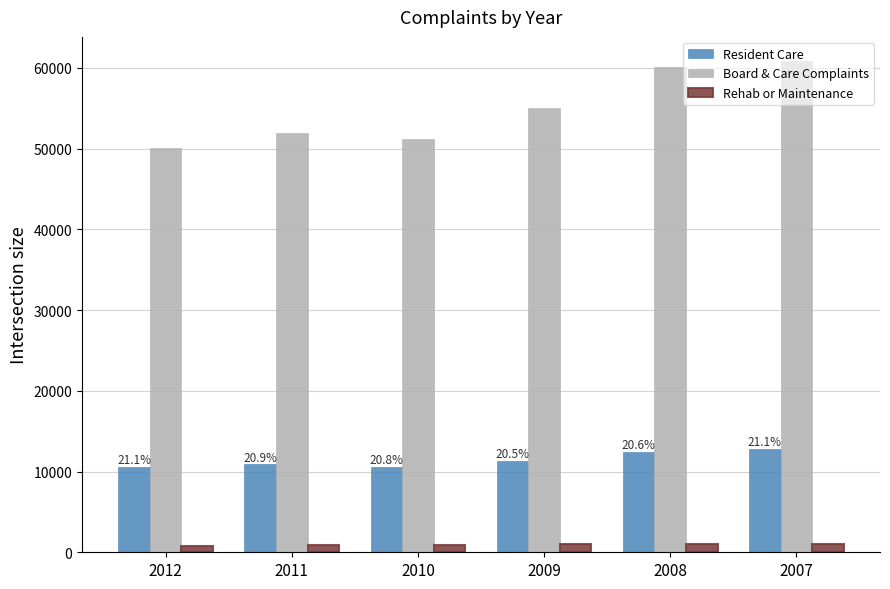

What are all the series names shown in the legend?

Resident Care, Board & Care Complaints, Rehab or Maintenance